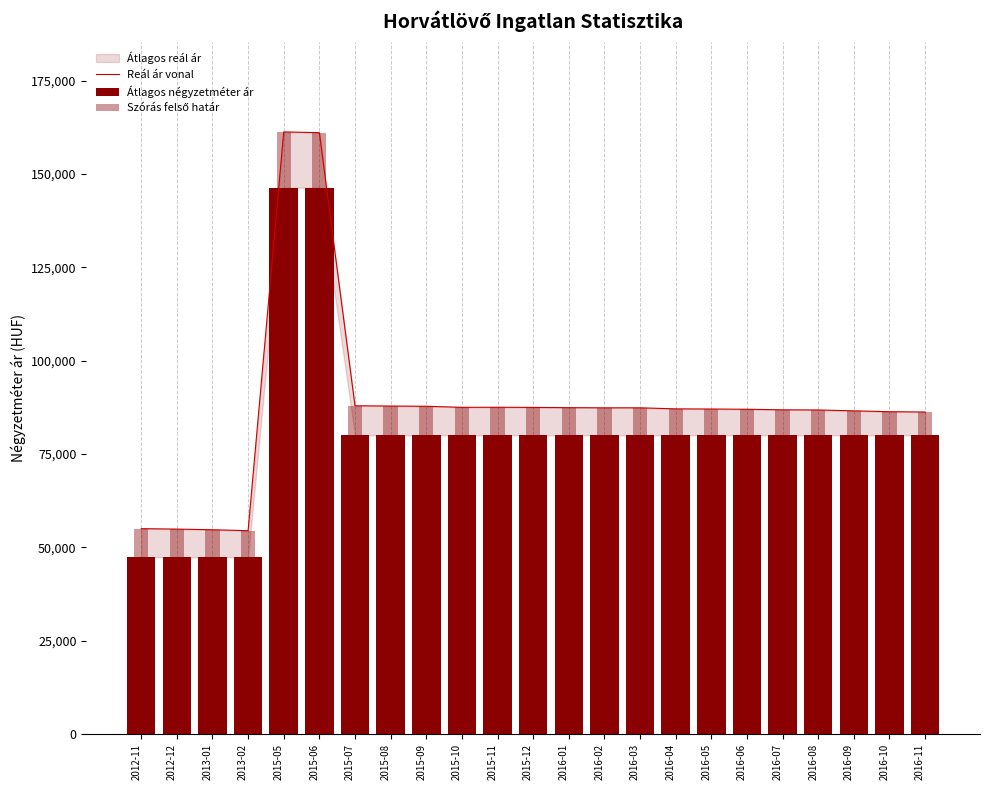

What is the sum of the Szórás felső határ values at 2015-07 and 2016-06?

174885